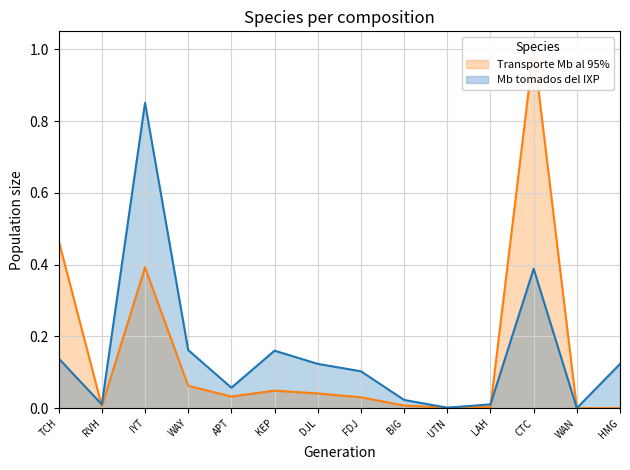

List the series in order of their overall mean, highest first.

Mb tomados del IXP, Transporte Mb al 95%